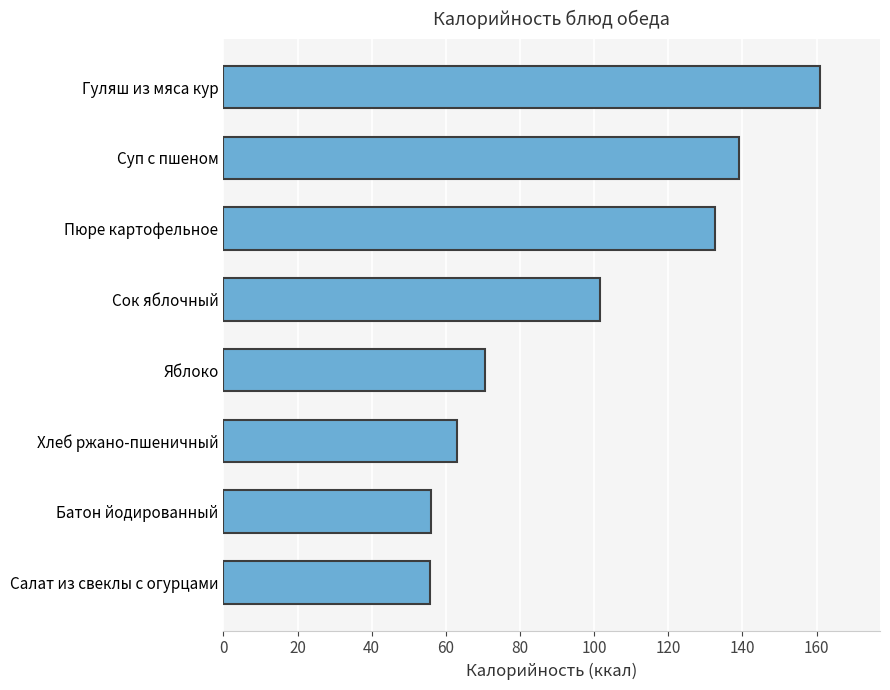

Does the chart contain stacked bars?

No